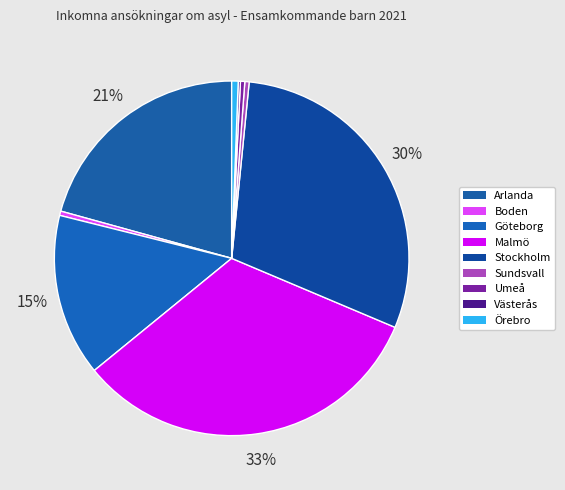

How much of the chart is everything except Malmö?

67.3%